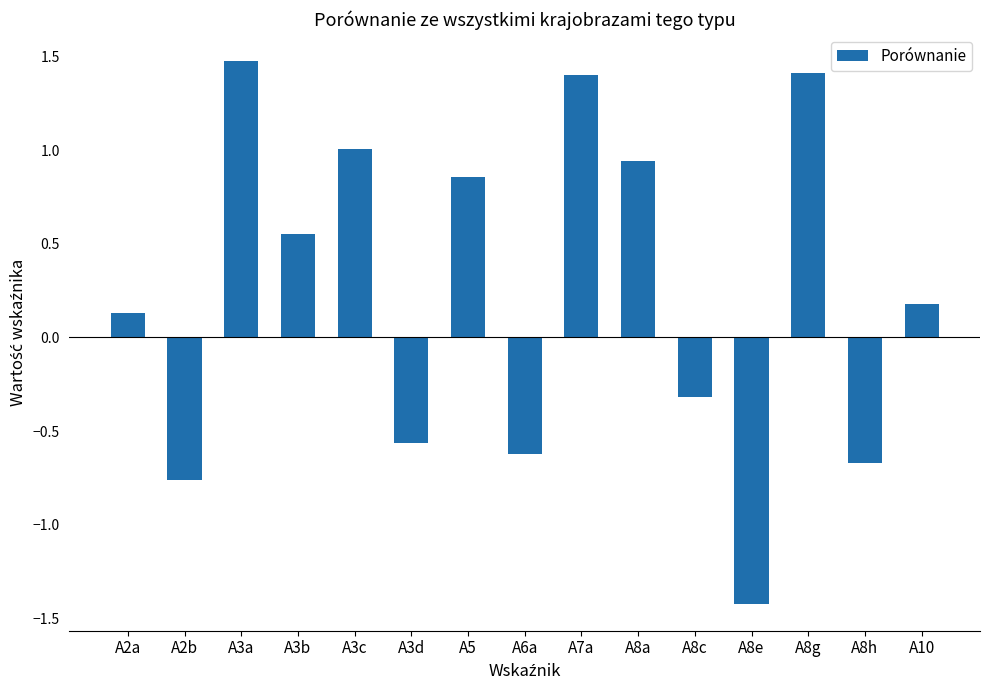

How many data points are less than 0?

6